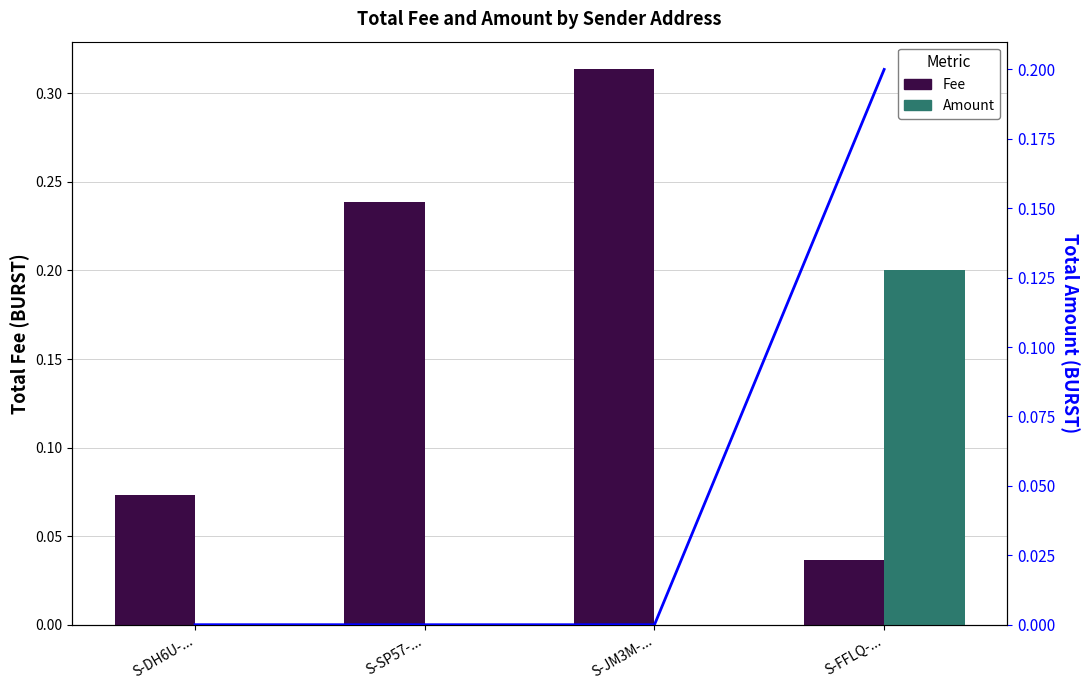

What value does the Fee series have at S-DH6U-...?

0.1